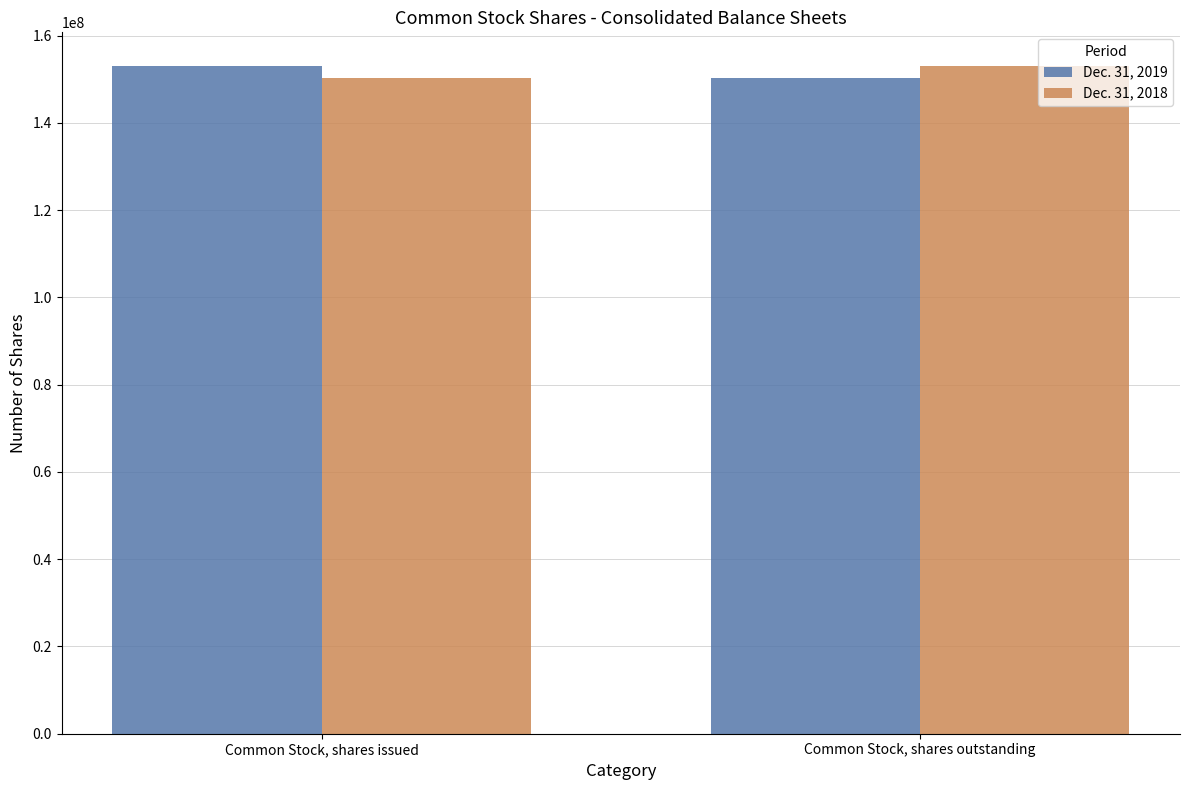

At Common Stock, shares outstanding, list the series in order from largest to smallest.

Dec. 31, 2018, Dec. 31, 2019